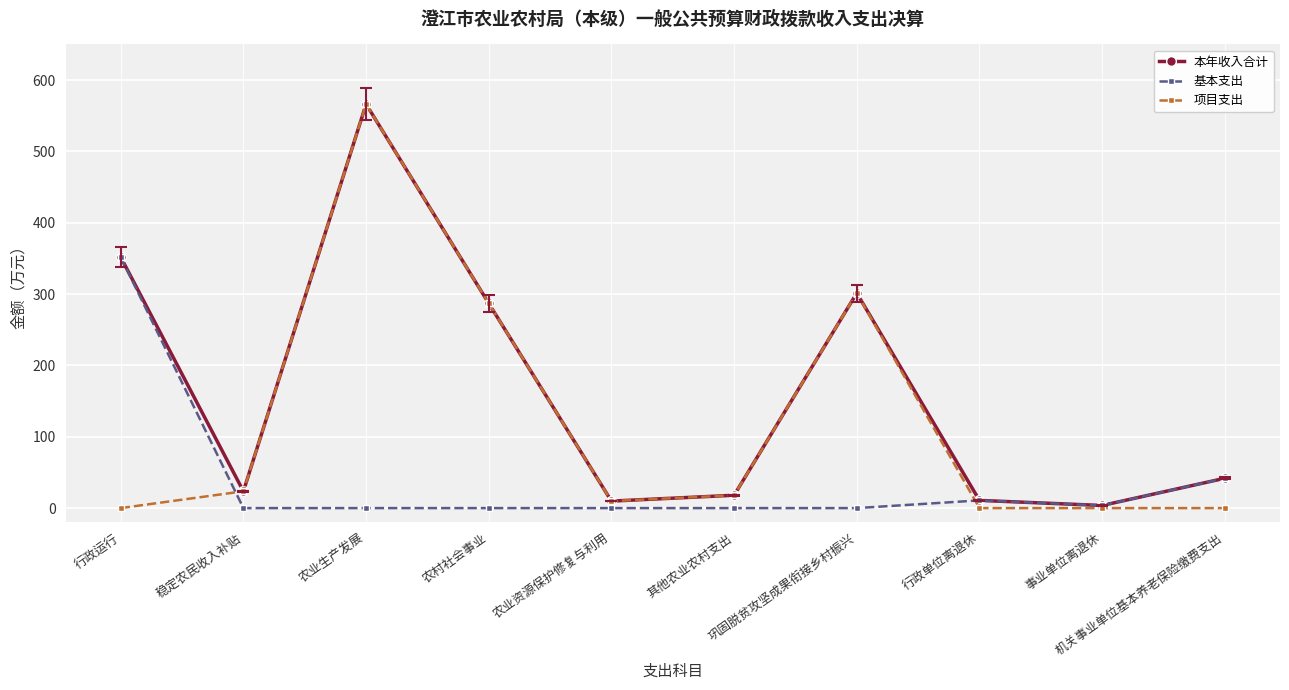

True or false: 本年收入合计 has more than 2 interior local peaks.

False